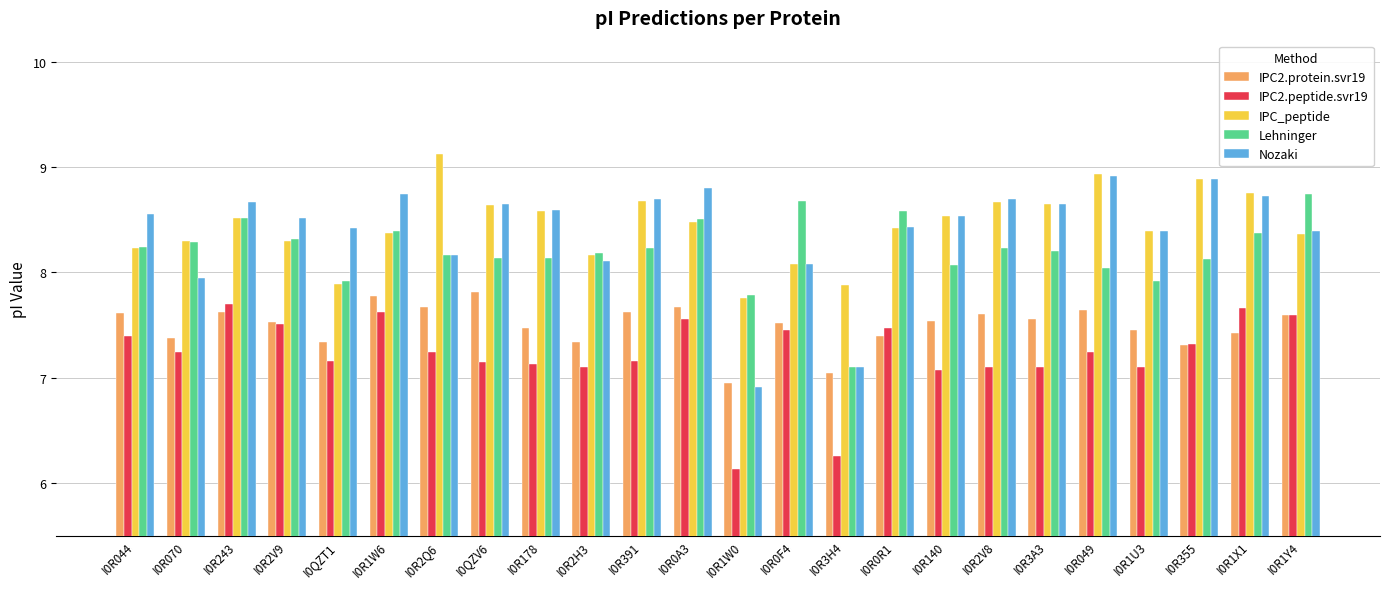

What is the sum of the Nozaki values at I0R1U3 and I0QZV6?

17.0